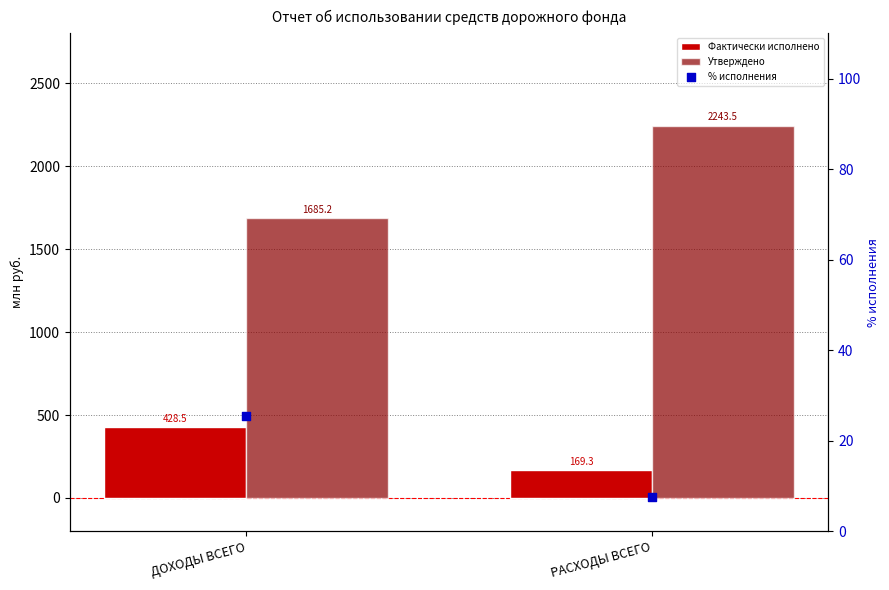

What are all the series names shown in the legend?

Фактически исполнено, Утверждено, % исполнения